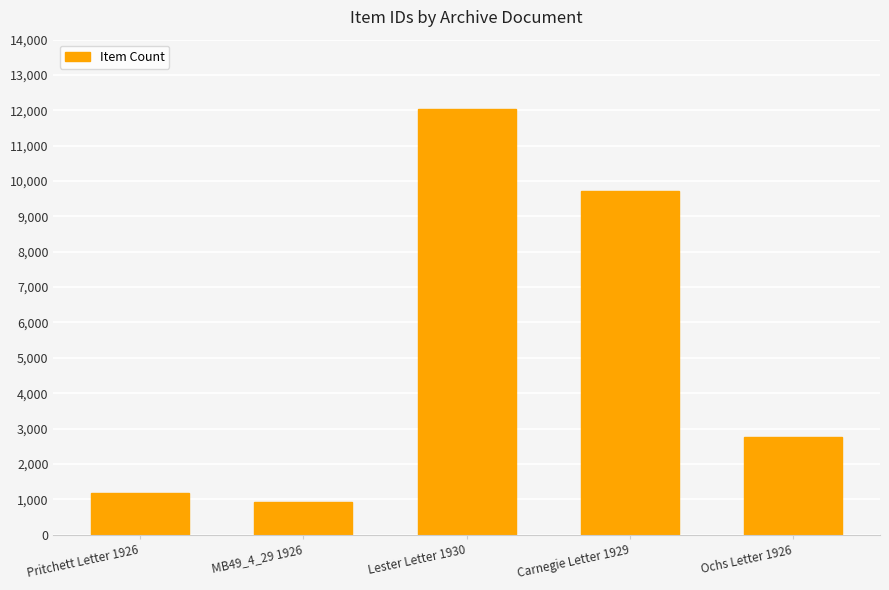

Reading left to right, transcribe all the data shown in this chart.

Pritchett Letter 1926=1172	MB49_4_29 1926=929	Lester Letter 1930=12040	Carnegie Letter 1929=9727	Ochs Letter 1926=2763